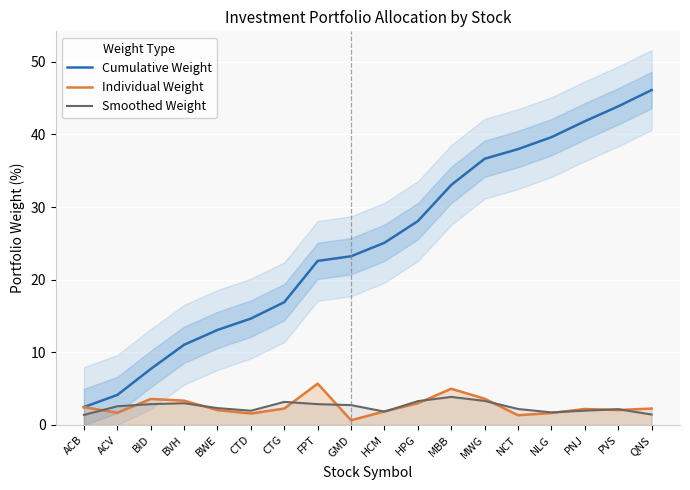

True or false: Smoothed Weight and Cumulative Weight cross at least once.

False